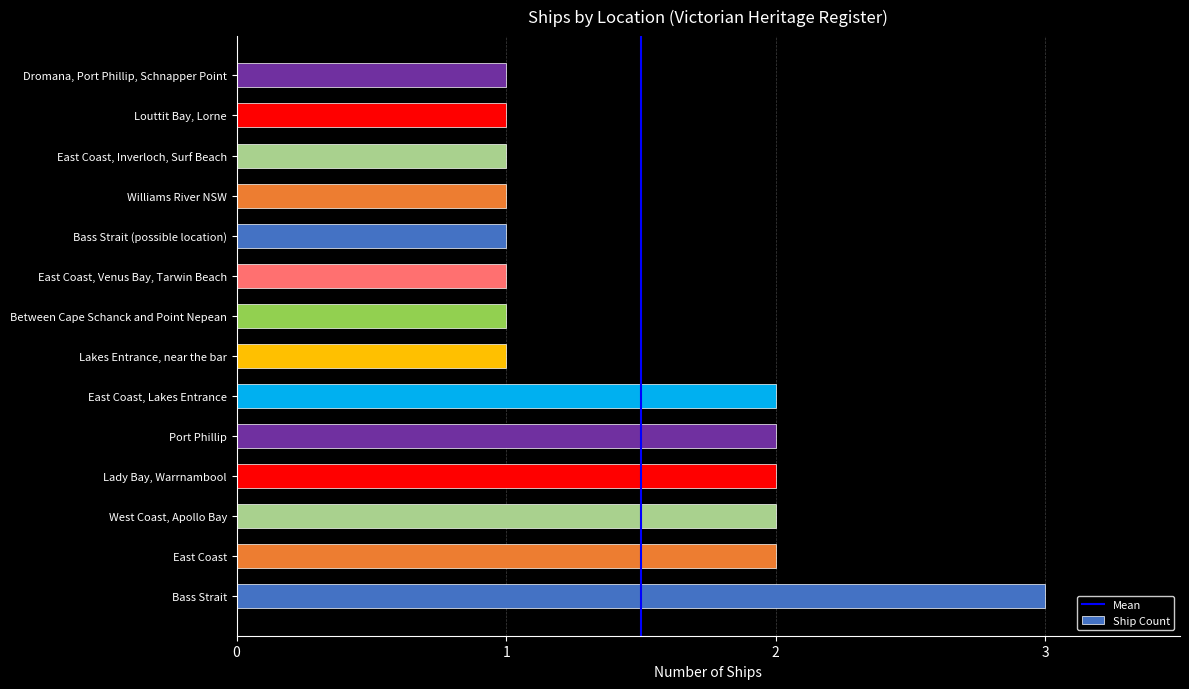

Reading top to bottom, list all the values displayed in this chart.

Dromana, Port Phillip, Schnapper Point=1	Louttit Bay, Lorne=1	East Coast, Inverloch, Surf Beach=1	Williams River NSW=1	Bass Strait (possible location)=1	East Coast, Venus Bay, Tarwin Beach=1	Between Cape Schanck and Point Nepean=1	Lakes Entrance, near the bar=1	East Coast, Lakes Entrance=2	Port Phillip=2	Lady Bay, Warrnambool=2	West Coast, Apollo Bay=2	East Coast=2	Bass Strait=3